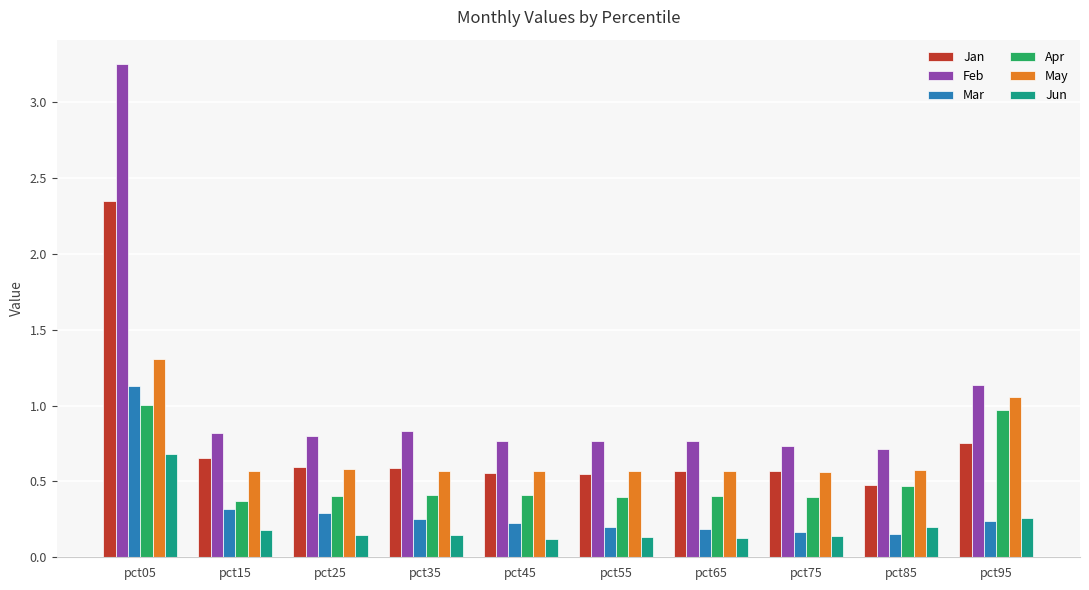

What is the difference between the maximum and minimum values in the Jan series?

1.9